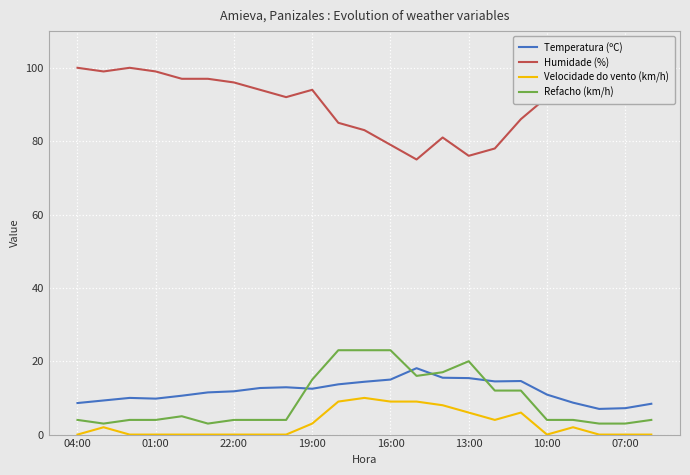

What is the maximum value for Refacho (km/h)?

23.0